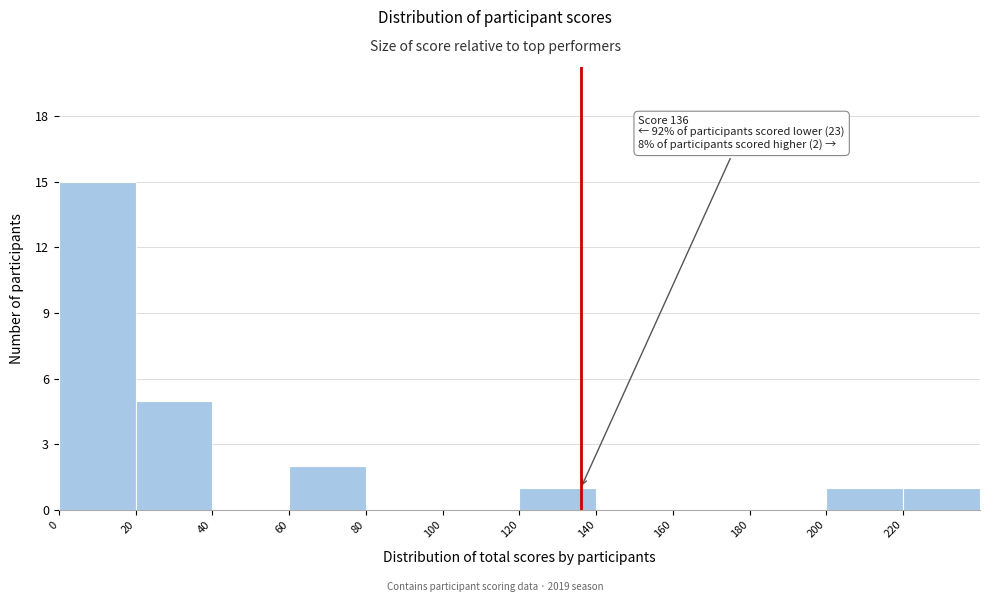

Over which range of the x-axis is the bar tallest?

0 to 20